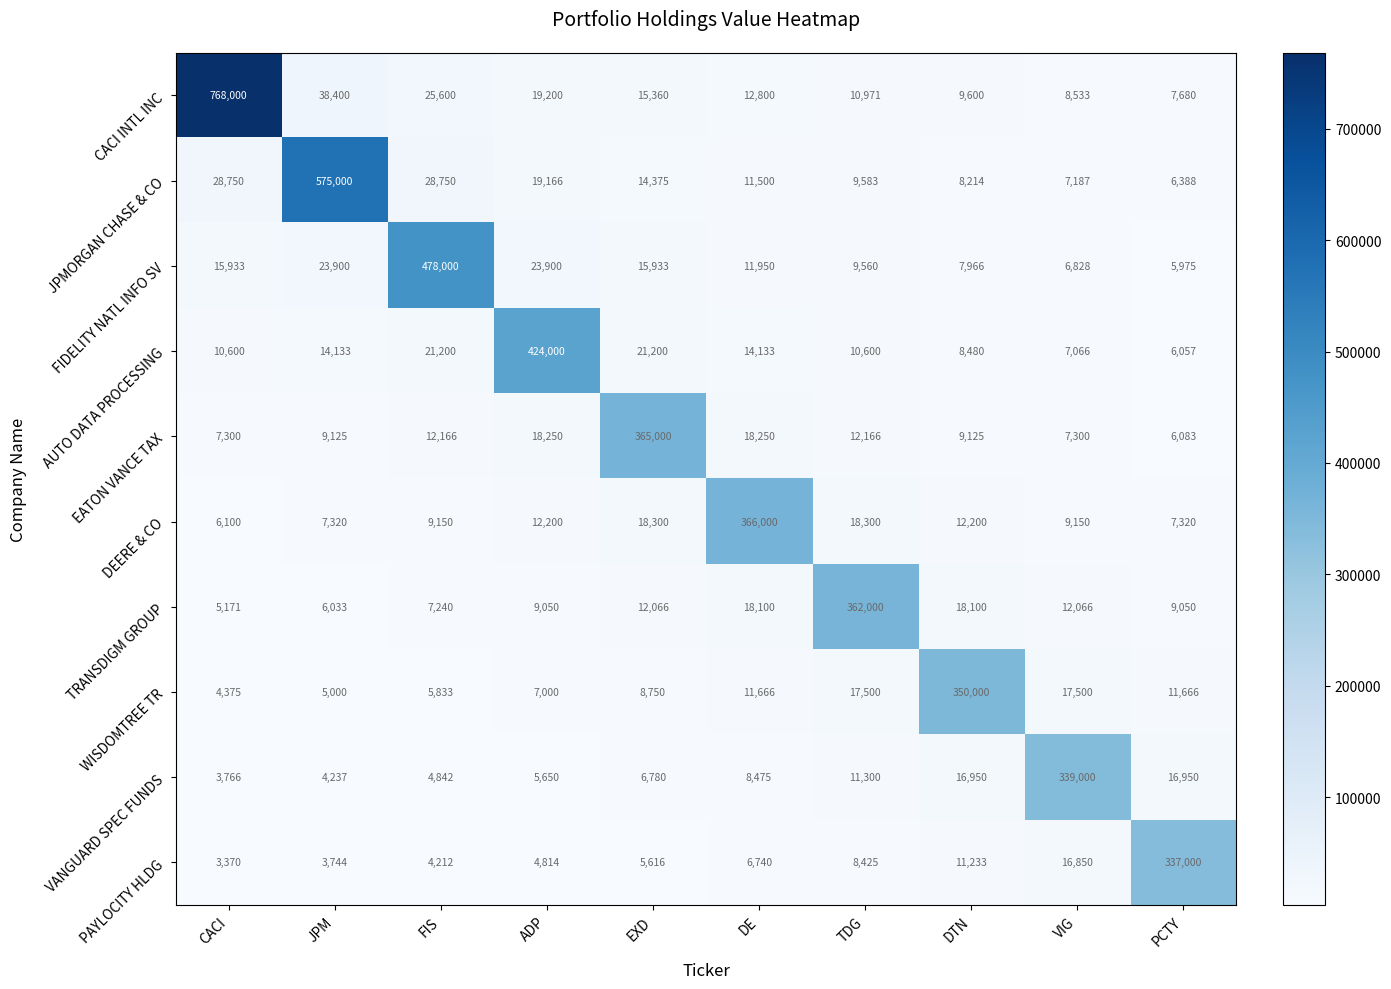

The JPMORGAN CHASE & CO series shows 6388 at PCTY. True or false?

True